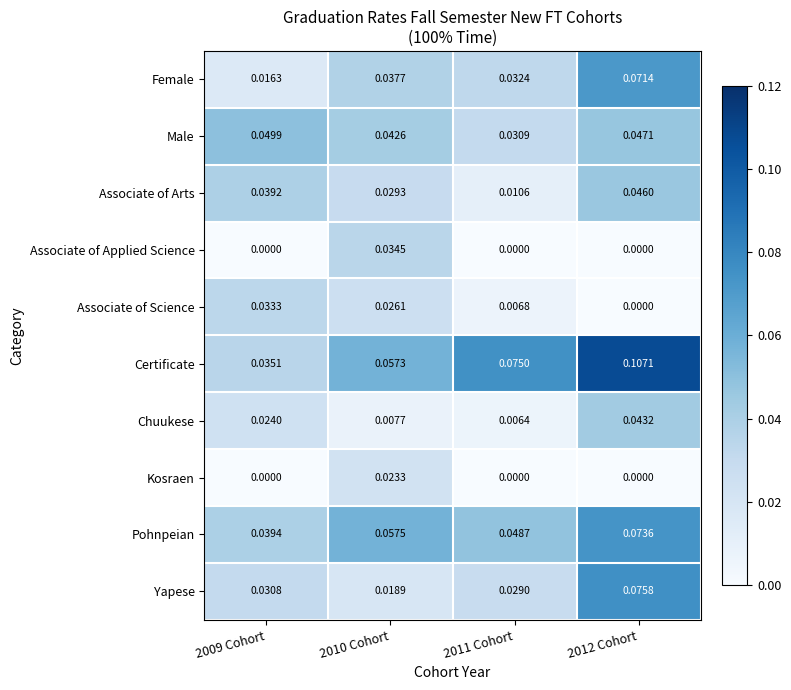

What is the total value across all series at 2011 Cohort?

0.2